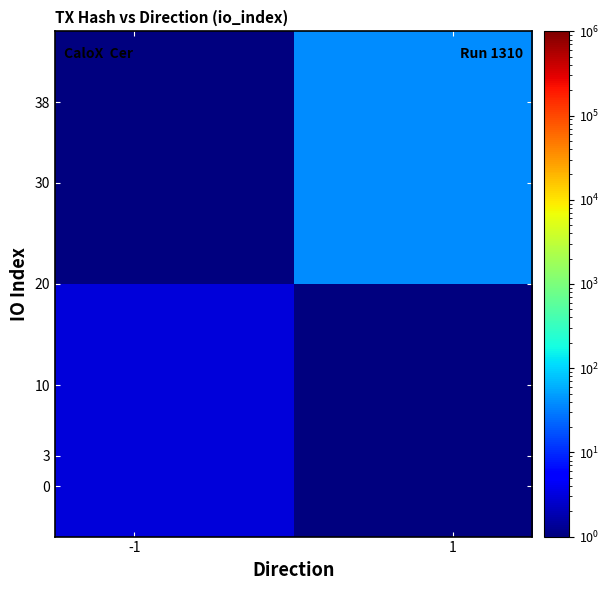

How many categories are shown in the chart?

2